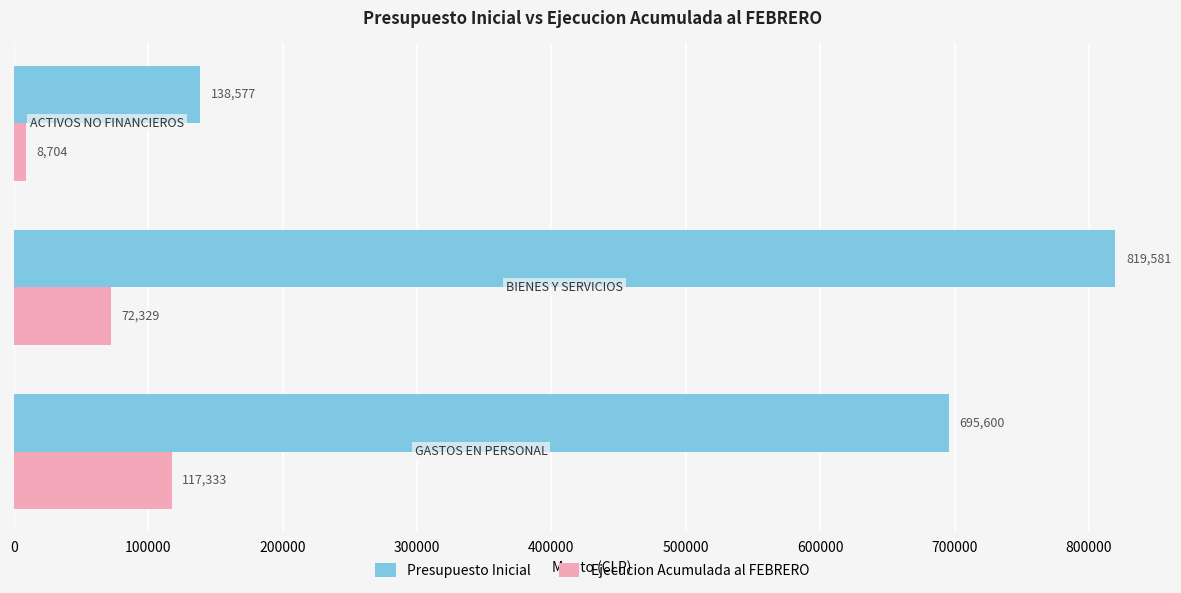

How many Ejecucion Acumulada al FEBRERO values are between 8704 and 117333?

3